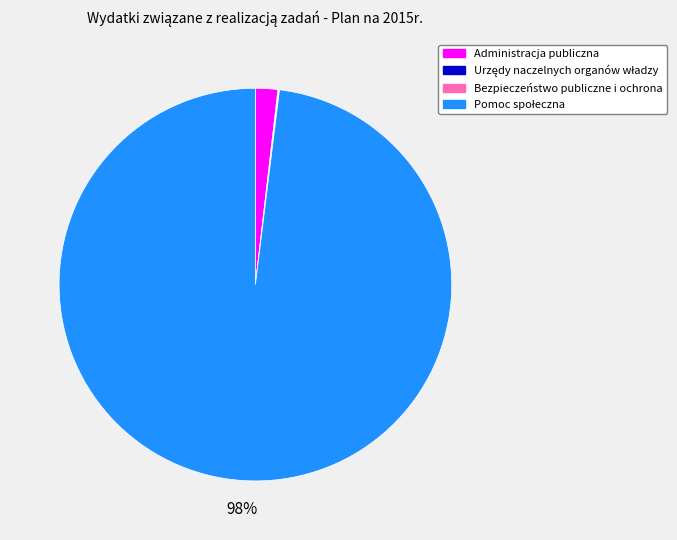

To the nearest percent, what is the average slice percentage?

25%